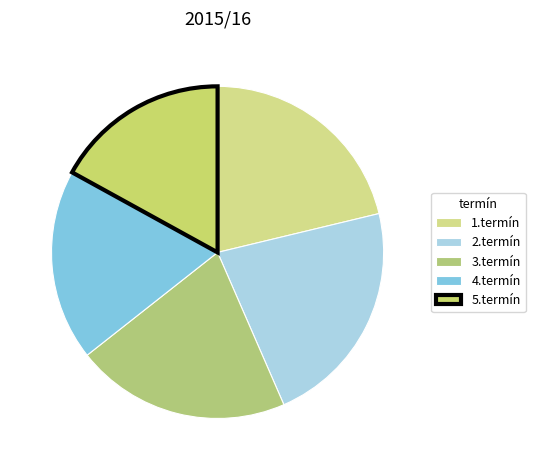

What is the ratio of the value at 5.termín to the value at 3.termín?

0.8